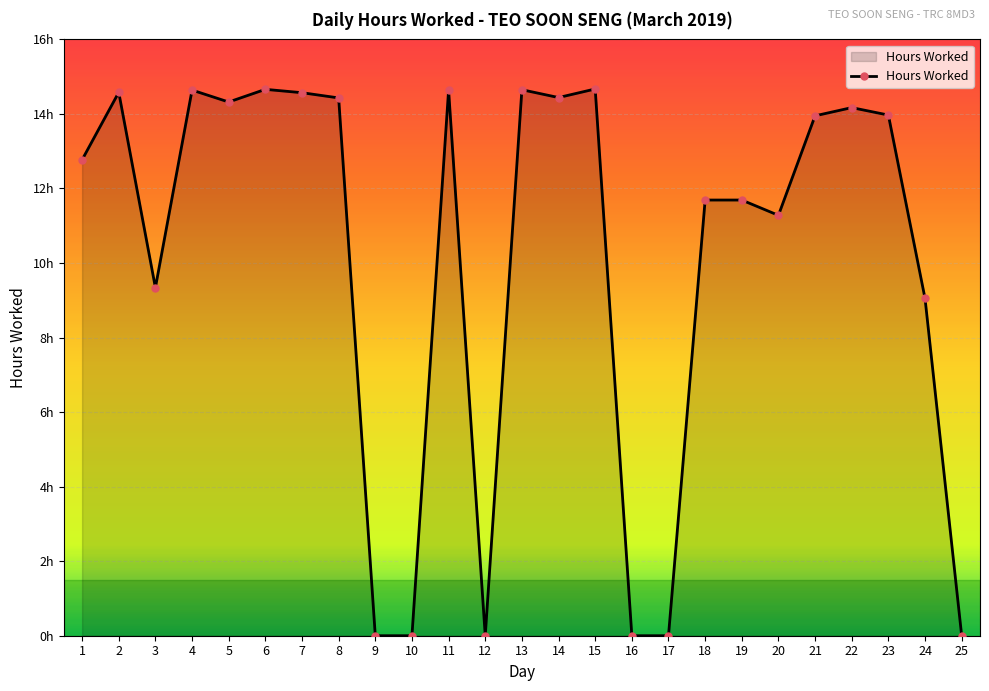

Which label corresponds to the smallest value in the chart?

9